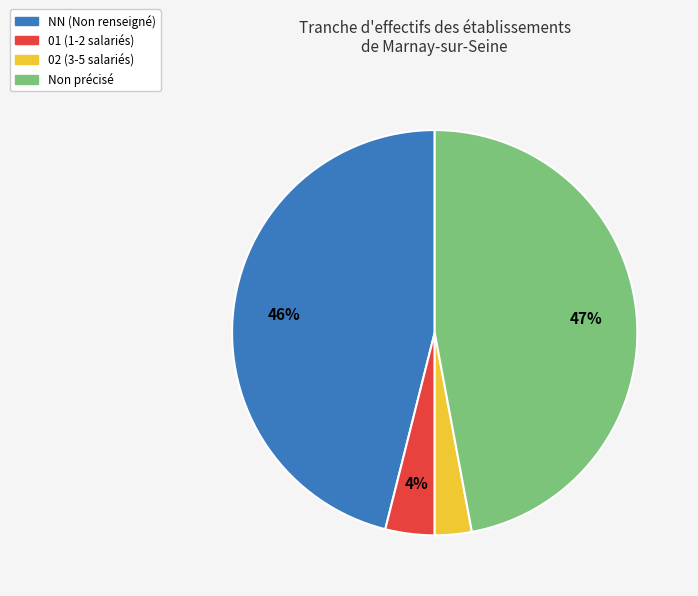

To the nearest percent, what is the average slice percentage?

25%